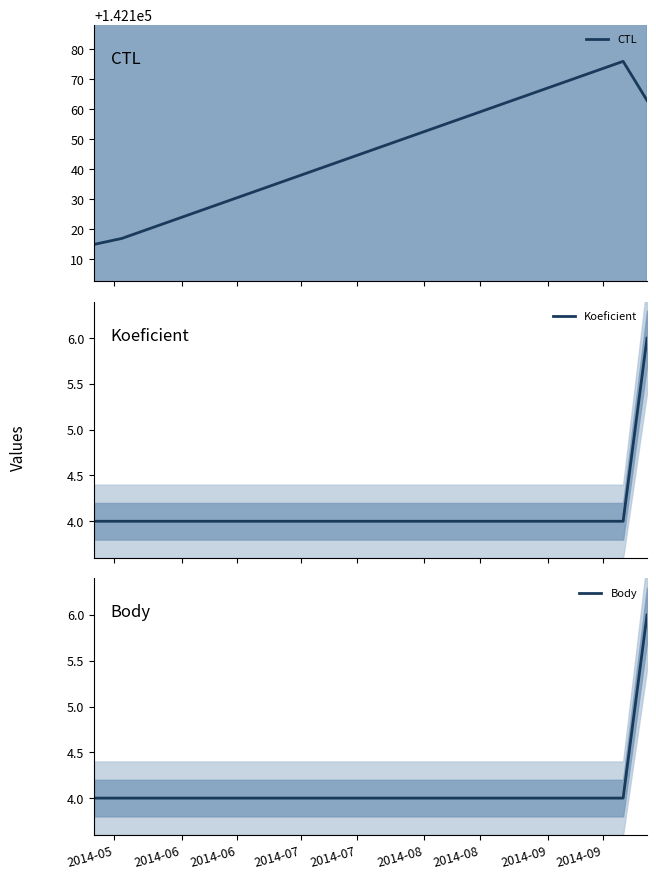

True or false: Koeficient has more than 1 interior local peaks.

False